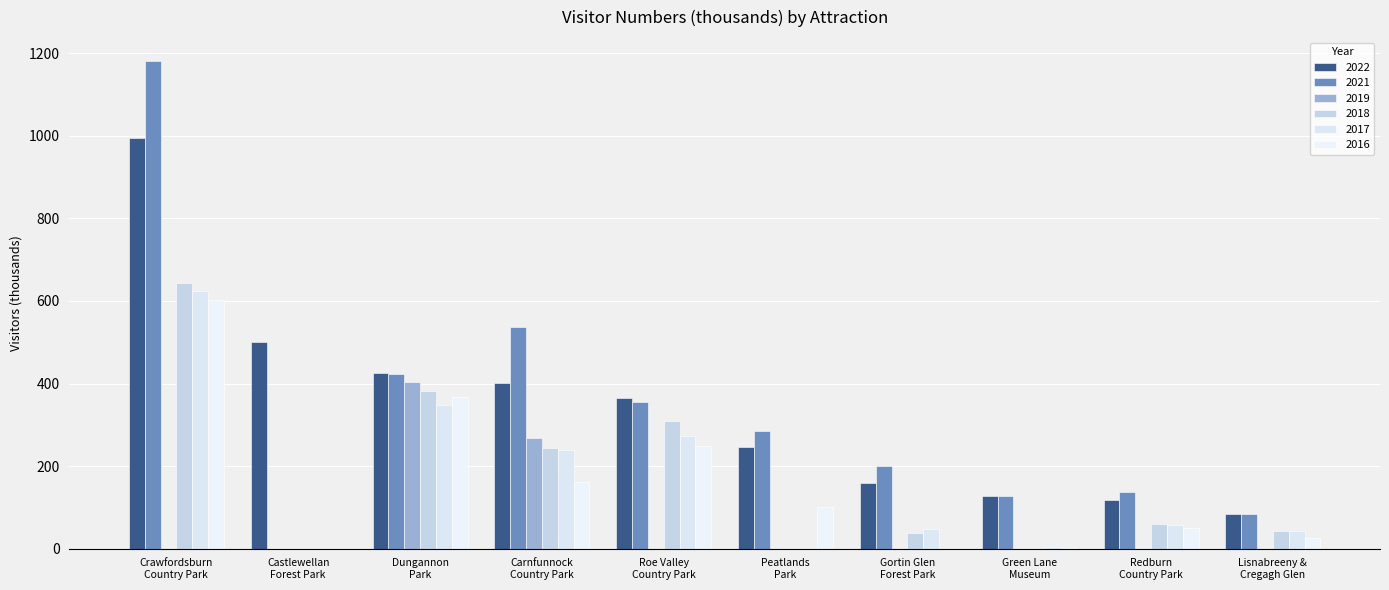

At how many categories does at least one series exceed 1122?

1